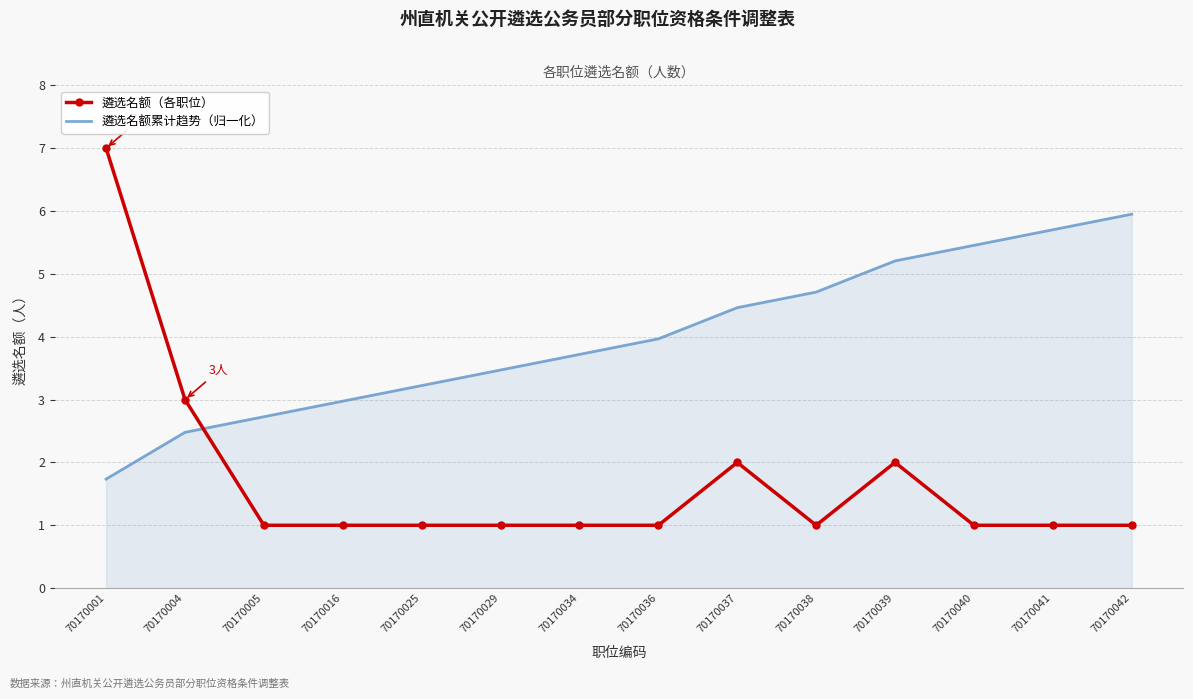

What are all the series names shown in the legend?

遴选名额（各职位）, 遴选名额累计趋势（归一化）